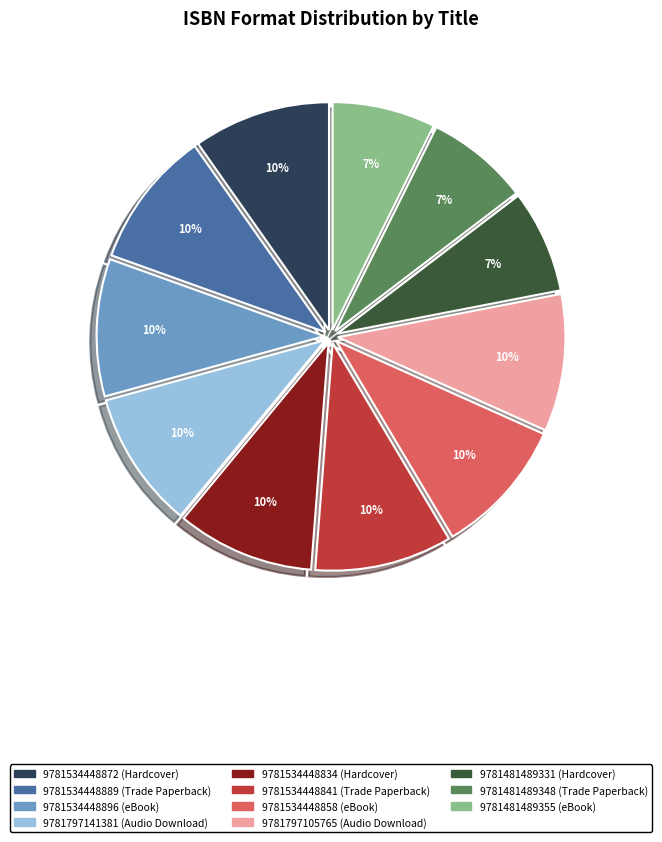

To the nearest percent, what is the average slice percentage?

9%